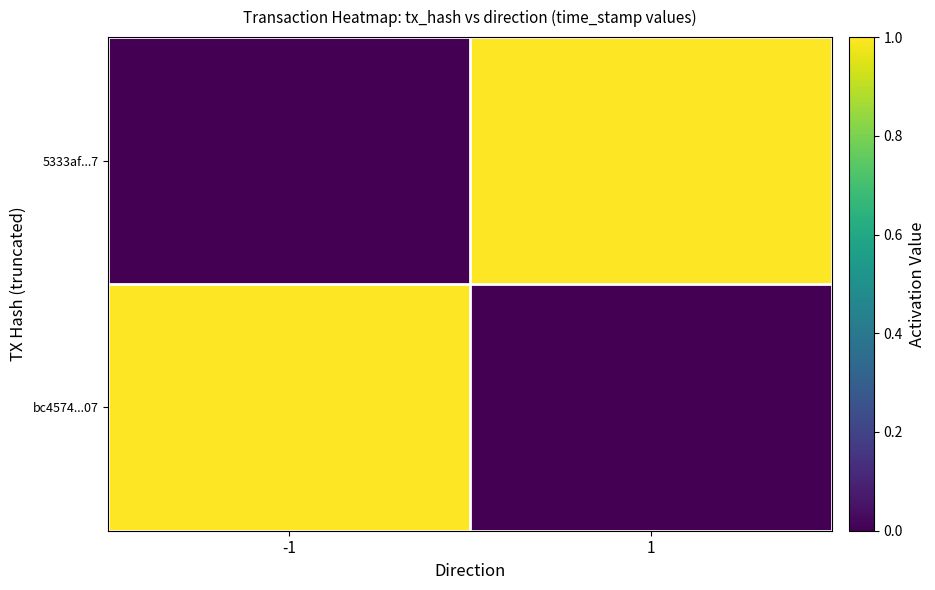

Between -1 and 1, which series saw the biggest shift?

bc4574...07